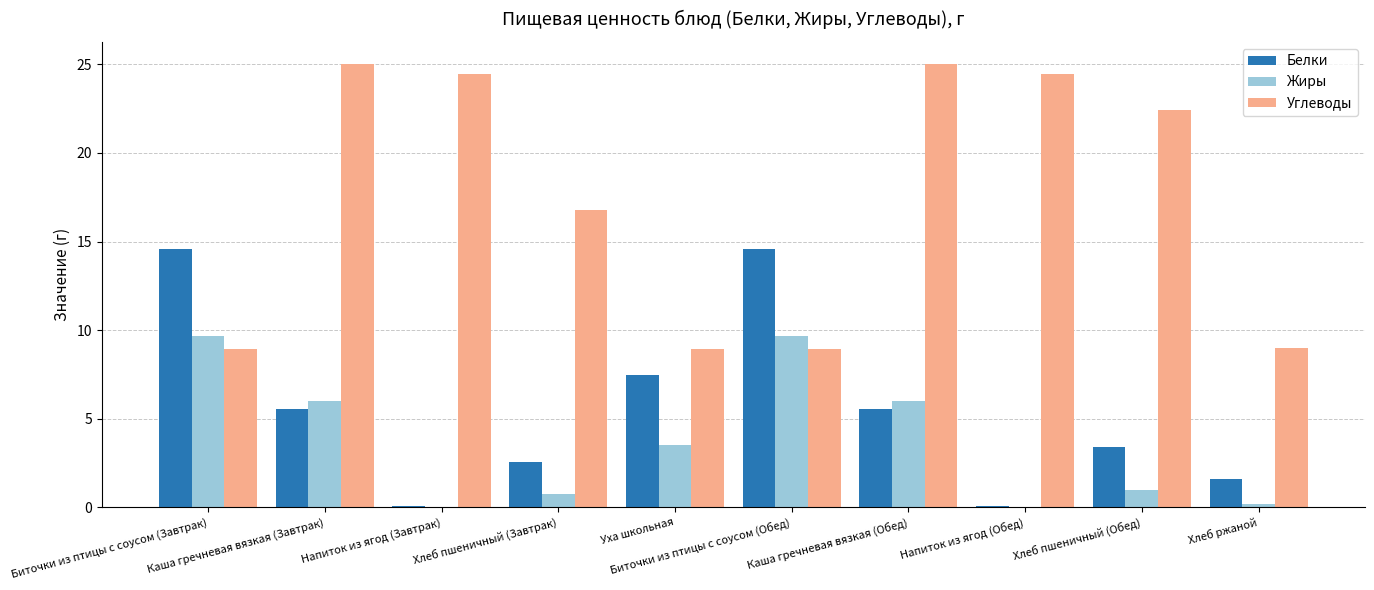

What is the maximum value for Жиры?

9.7